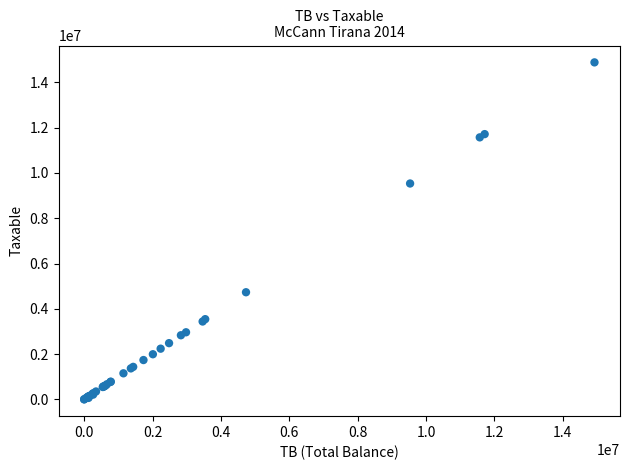

What Y value in the scatter plot is closest to 7443929?

9536057.6